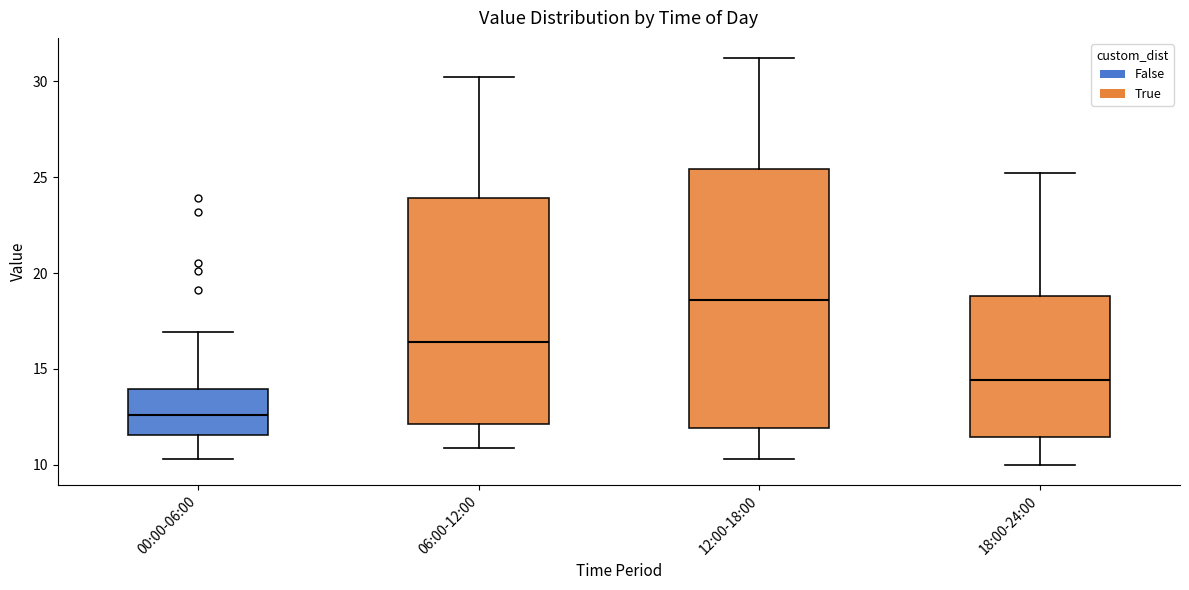

Reading left to right, read every box against the y-axis: the position of its median line, the range the box covers, and the ends of its whiskers. The values are not printed on the chart, so give them approximately, as read against the axis.

00:00-06:00: median 12.5, box 11.5 to 14.0, whiskers 10.5 to 17.0
06:00-12:00: median 16.5, box 12.0 to 24.0, whiskers 11.0 to 30.0
12:00-18:00: median 18.5, box 12.0 to 25.5, whiskers 10.5 to 31.0
18:00-24:00: median 14.5, box 11.5 to 19.0, whiskers 10.0 to 25.0